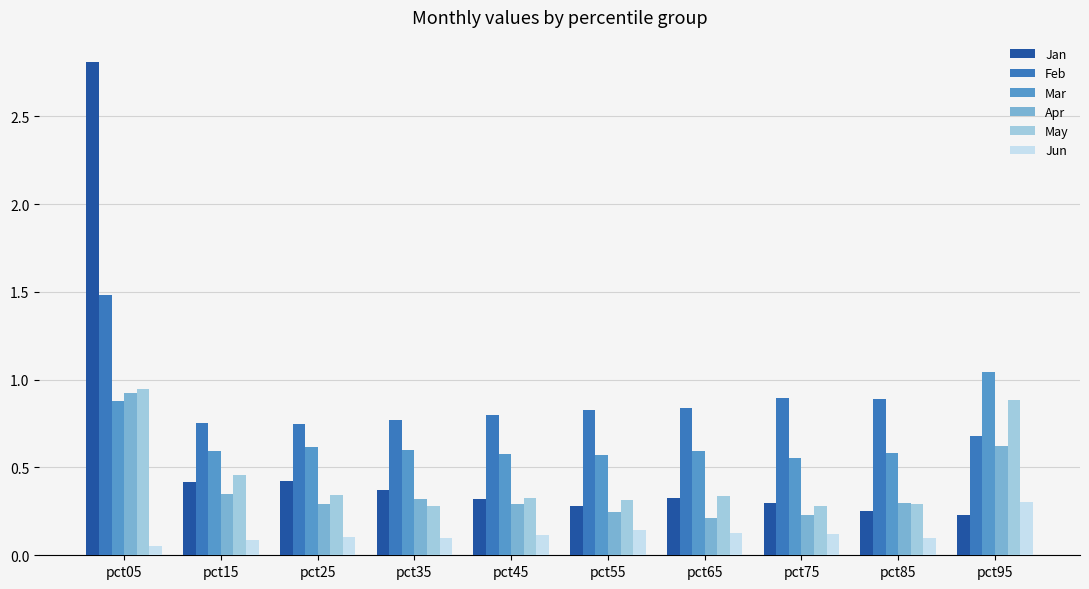

Between pct05 and pct45, which series saw the biggest shift?

Jan